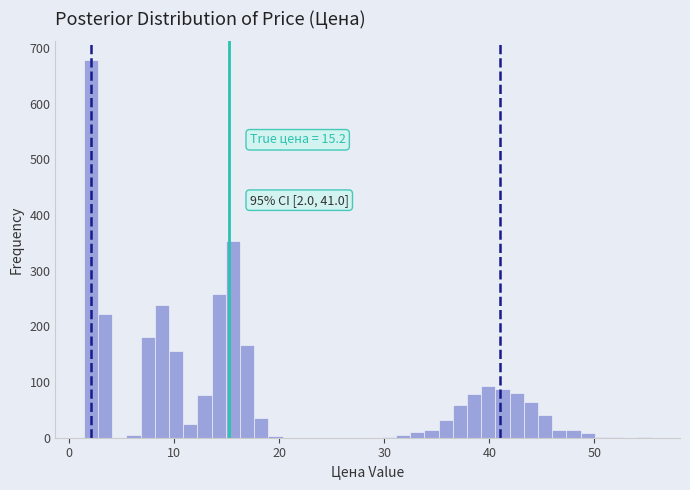

Read against the x-axis, roughly where is the centre of the tallest bar?

2